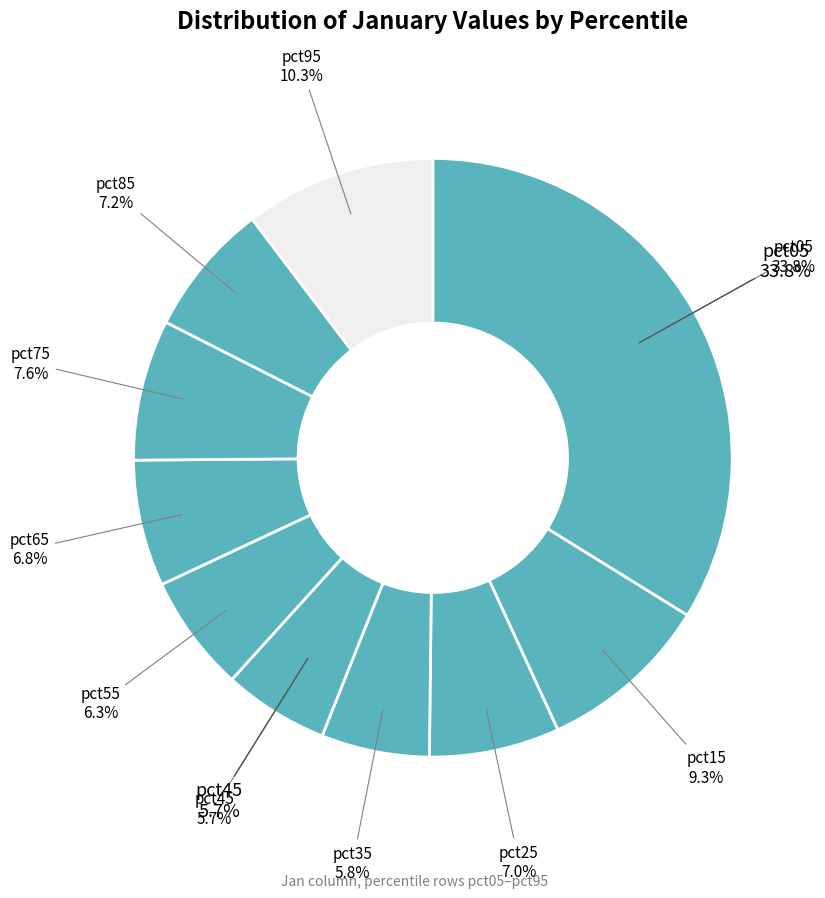

Does pct95 represent more than half of the total?

No